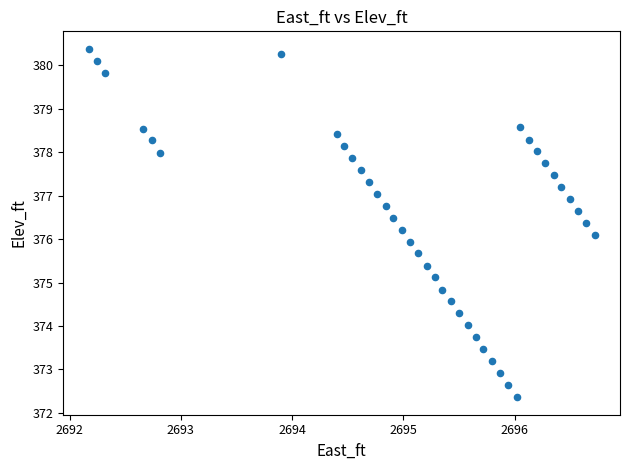

What is the range of X values (max minus min)?

4.5